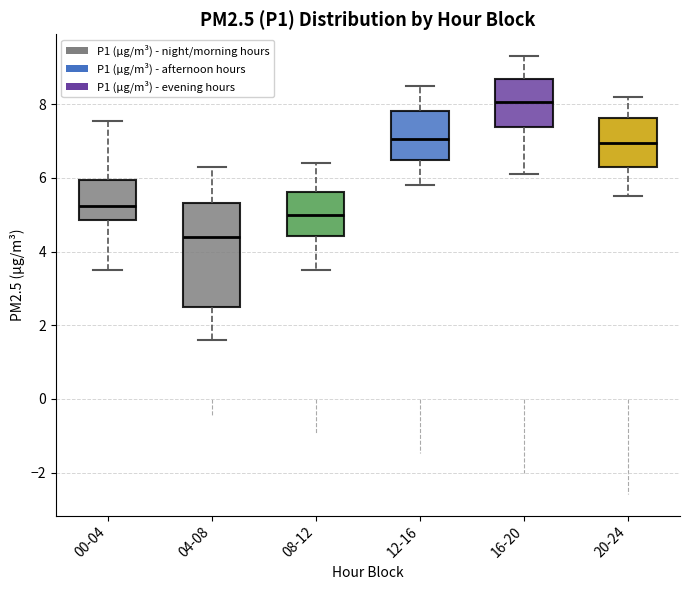

Where is the lower edge of the box for 00-04 on the y-axis? The values are not printed on the chart, so give them approximately, as read against the axis.

4.8